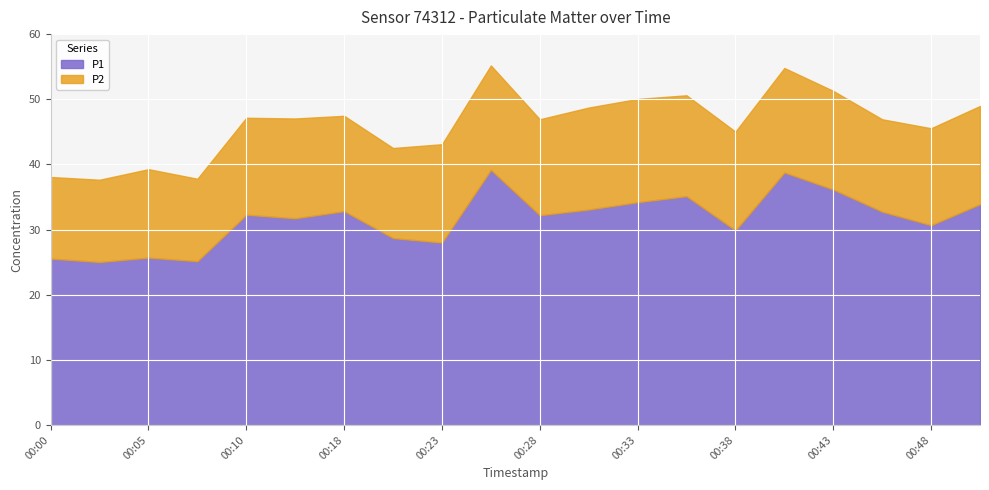

How many series are shown in this chart?

2